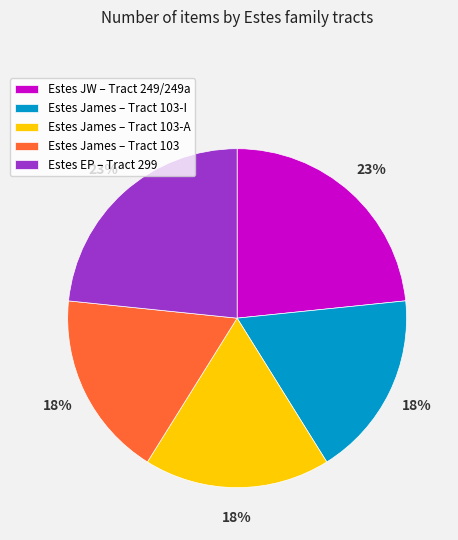

True or false: Estes James – Tract 103-I accounts for 8% of the total.

False